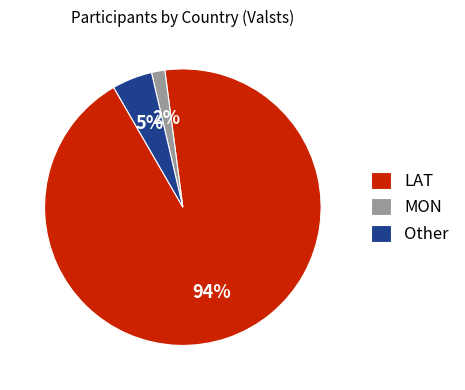

How many slices are in this pie chart?

3